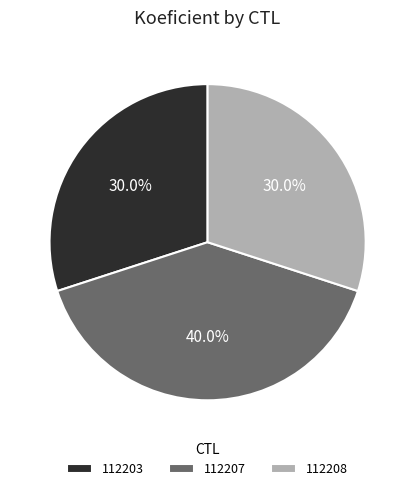

To the nearest percent, what is the combined percentage of 112207 and 112208?

70%